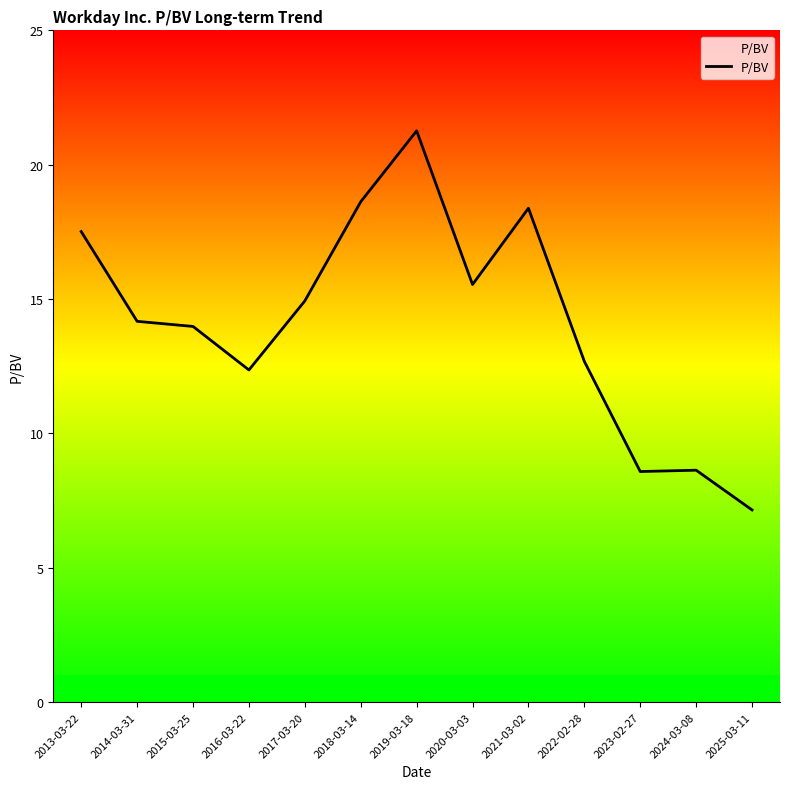

What is the difference between the maximum and minimum values?

14.1